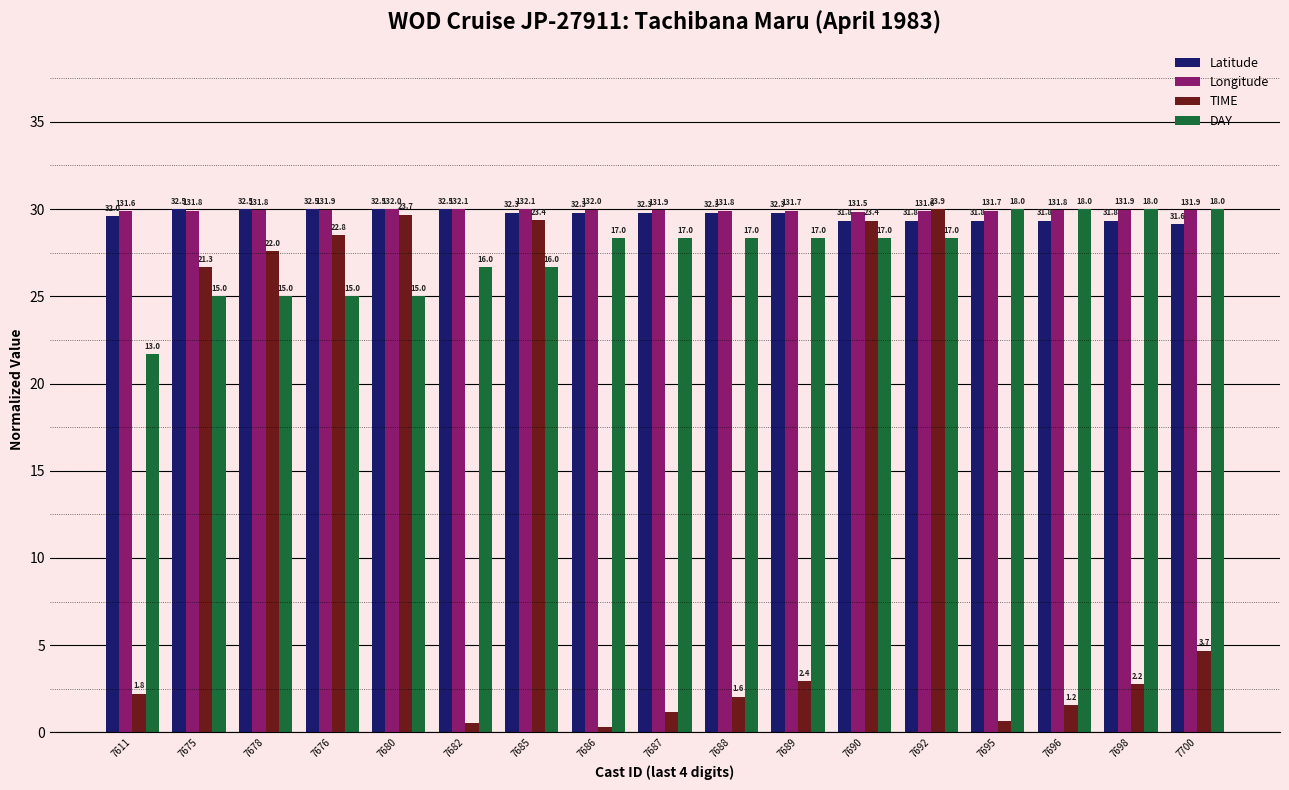

Rank the series by their maximum value, from highest to lowest.

Latitude, Longitude, TIME, DAY